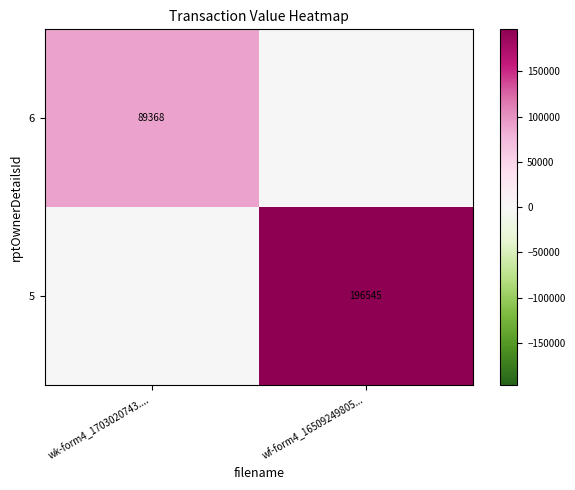

What is the spread (max minus min) of values at wf-form4_16509249805...?

196545